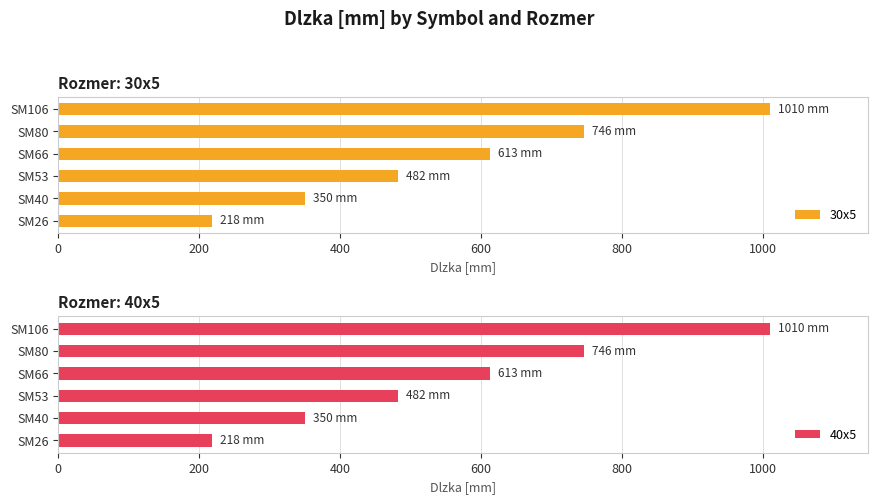

List the labels in order of 40x5 value, largest first.

SM106, SM80, SM66, SM53, SM40, SM26